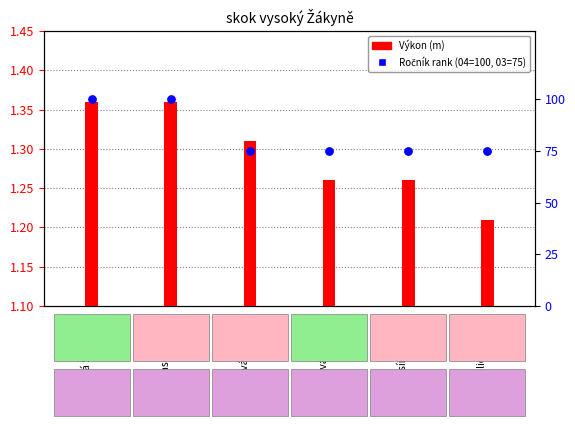

Which series has the largest total across all categories?

Ročník rank